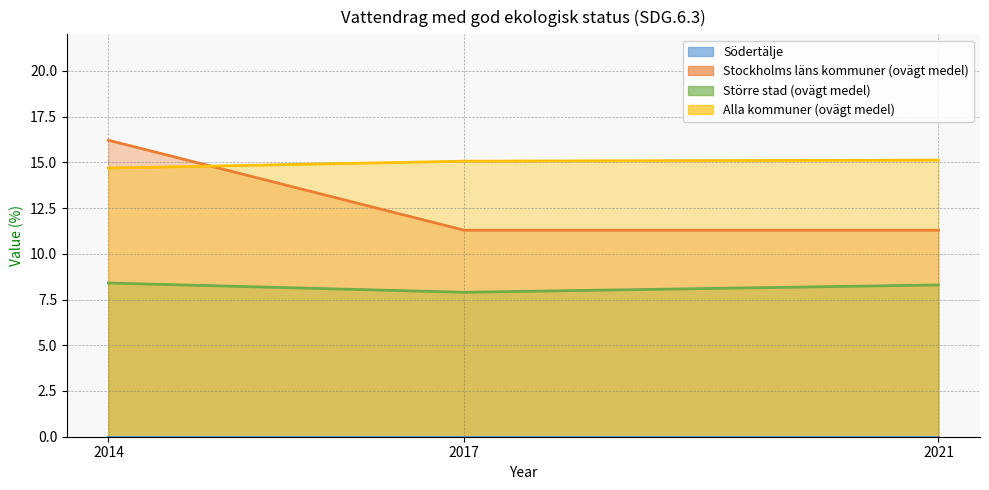

At which category is the sum across all series the highest?

2014